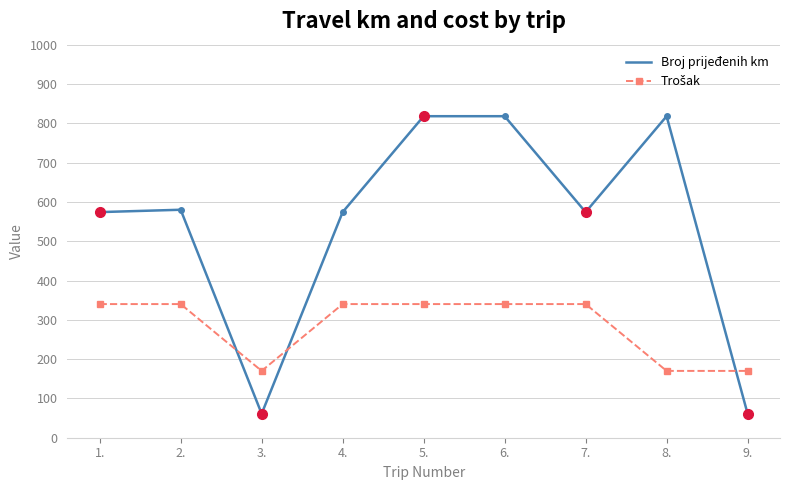

What is the sum of the Broj prijeđenih km values at 6. and 9.?

879